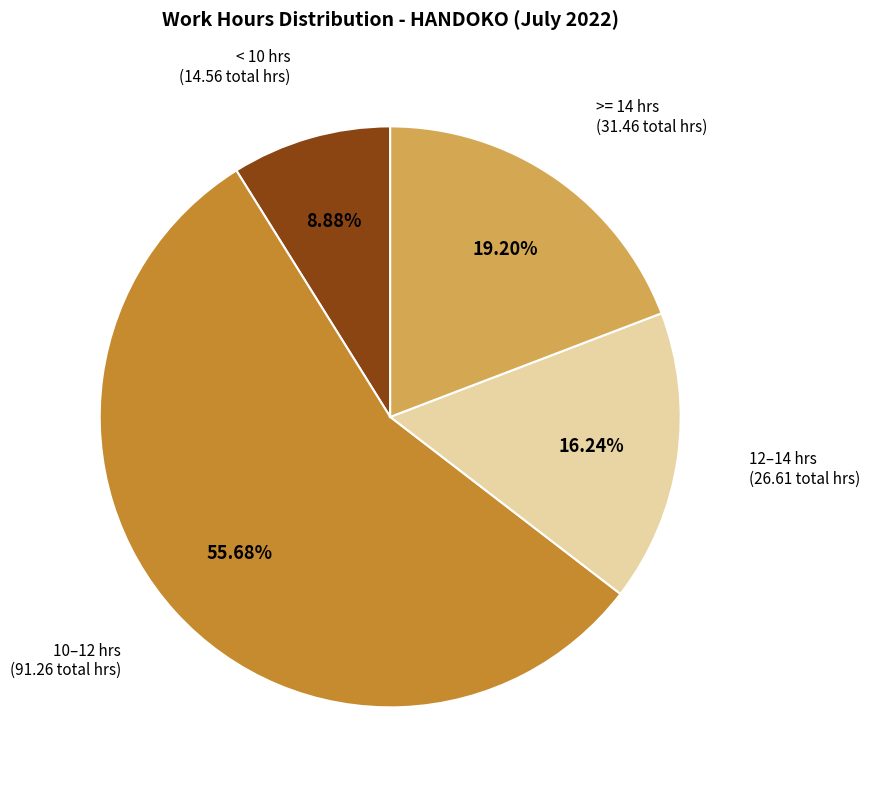

Is there any slice that represents more than half of the pie?

Yes